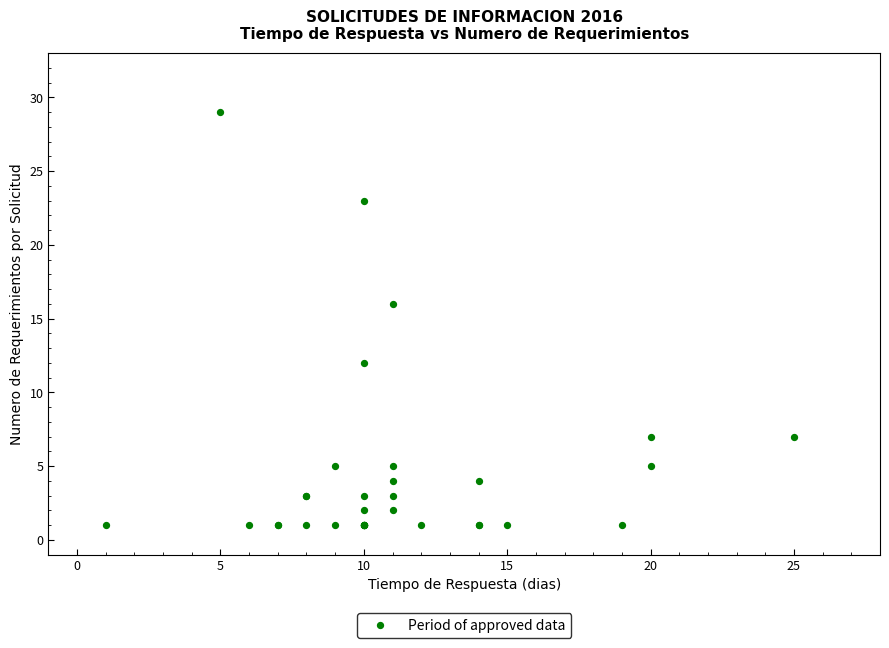

What Y value in the scatter plot is closest to 15?

16